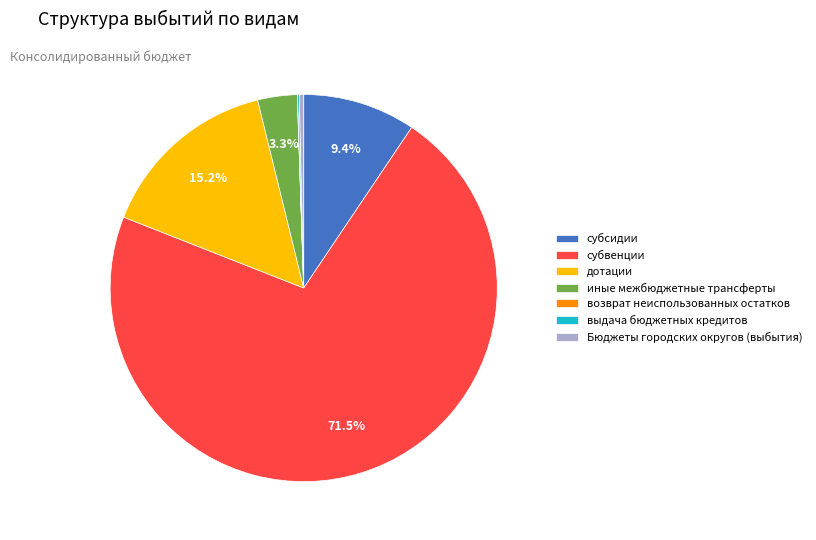

Which has a higher value, Бюджеты городских округов (выбытия) or субсидии?

субсидии